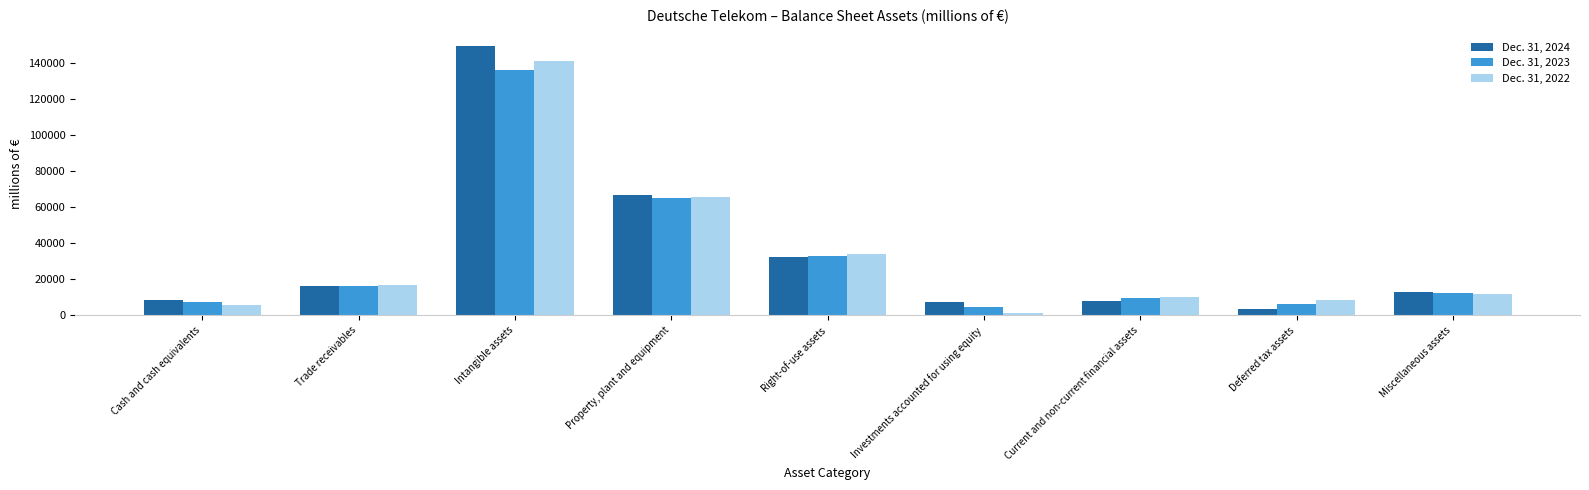

How many data points does each series have?

9